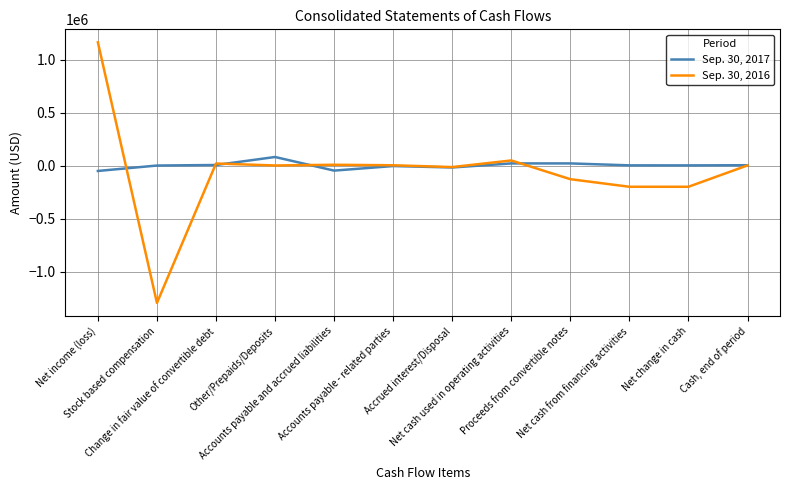

Is it true that Sep. 30, 2016 equals -128860 at Proceeds from convertible notes?

True